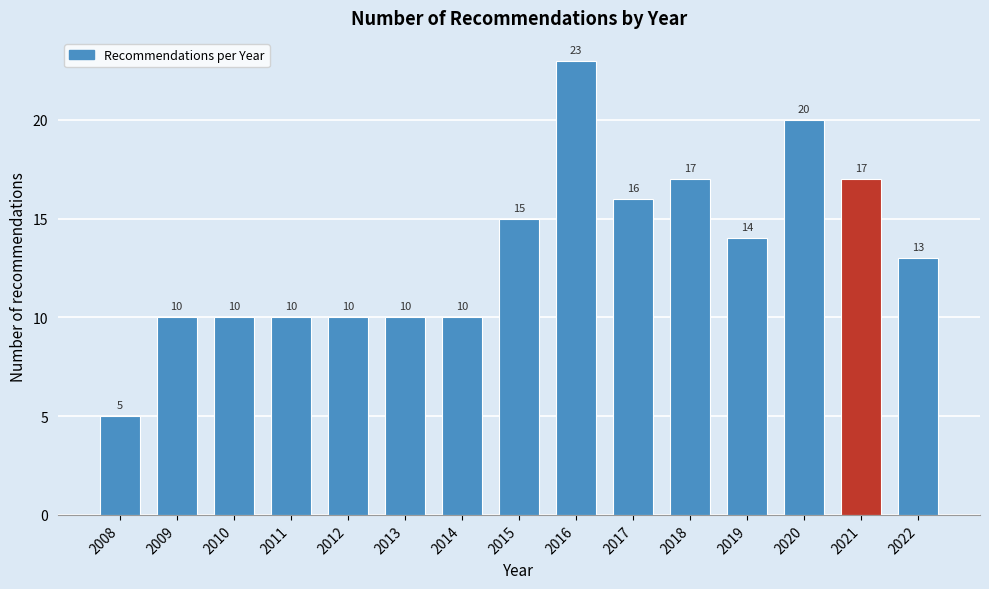

Reading left to right, extract all data points from this chart.

5	10	10	10	10	10	10	15	23	16	17	14	20	17	13